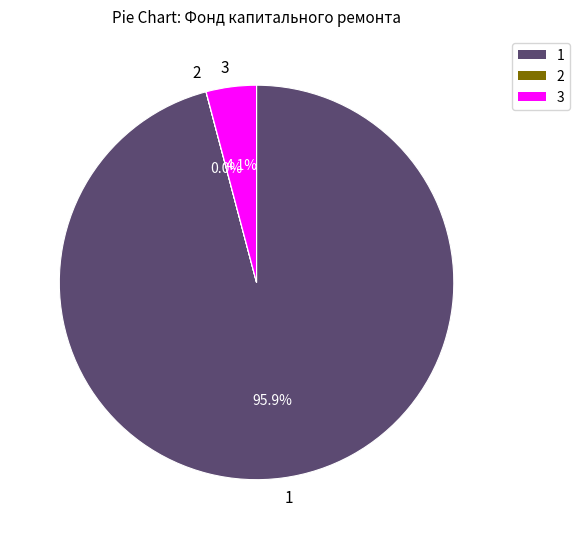

How much of the chart is everything except 1?

4.1%